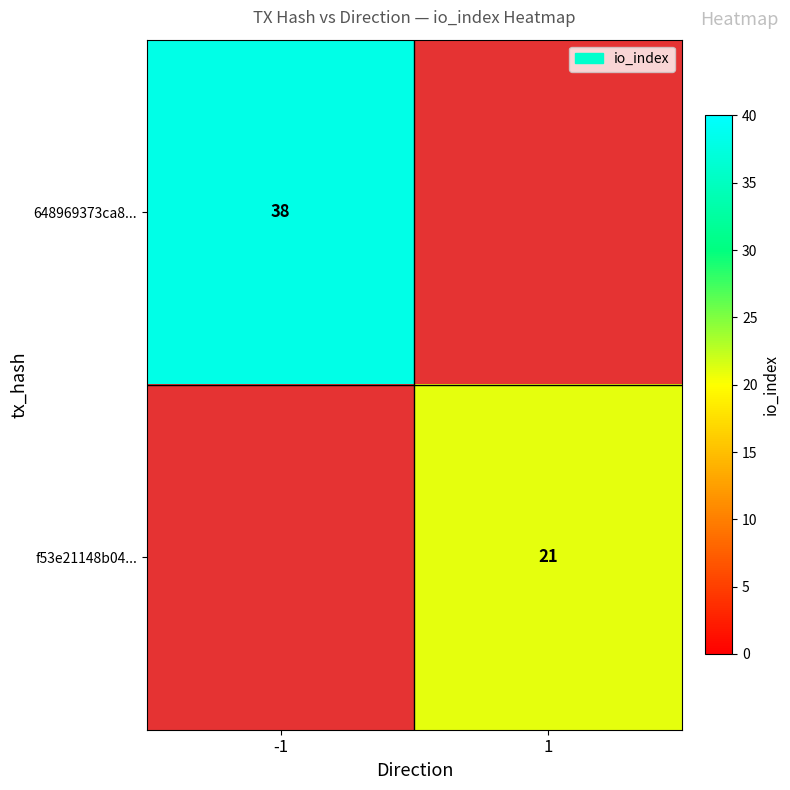

The 648969373ca8... series shows 38 at -1. True or false?

True